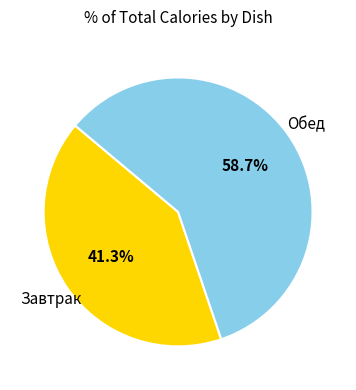

Is there a majority slice in this chart?

Yes